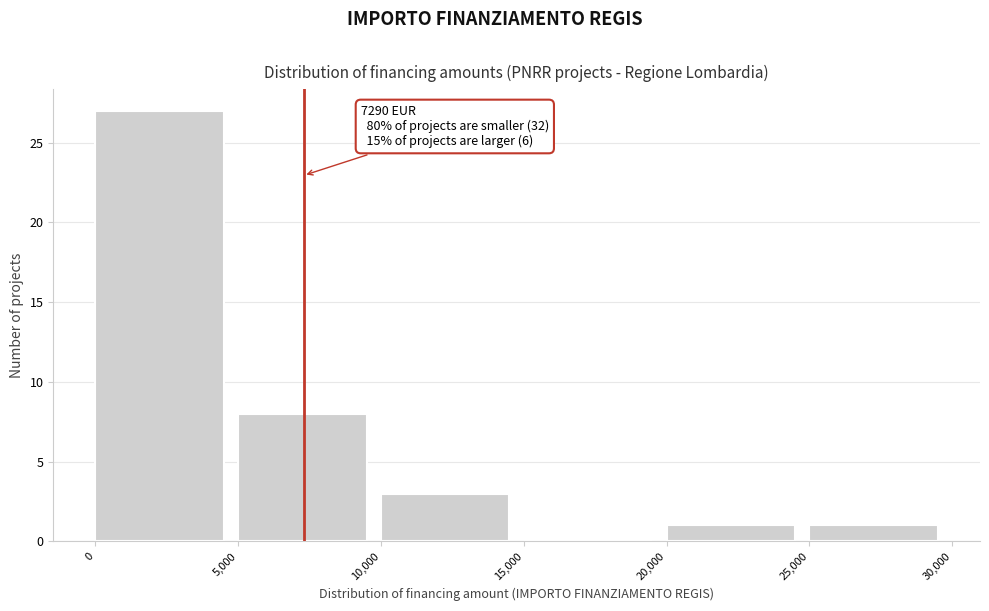

Over which range of the x-axis is the bar tallest?

0 to 5,000